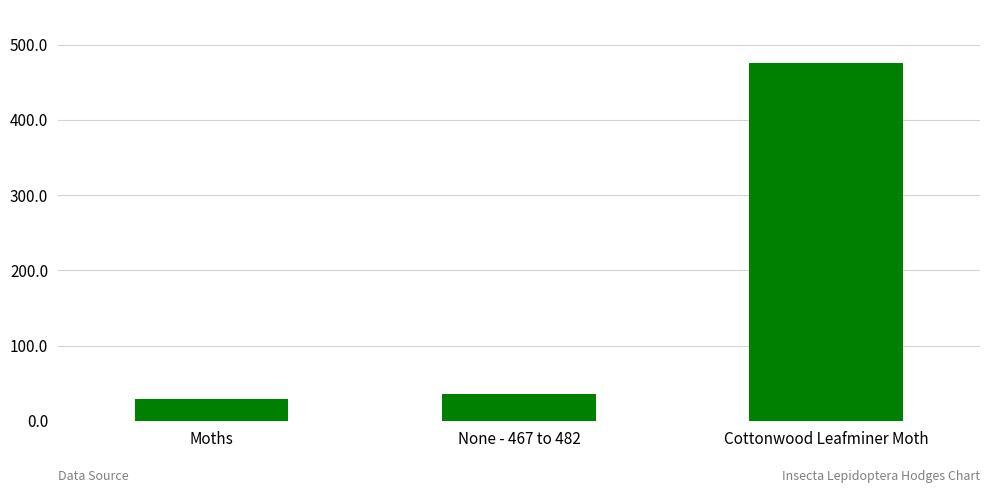

Is it true that the value at None - 467 to 482 is 63.0?

False